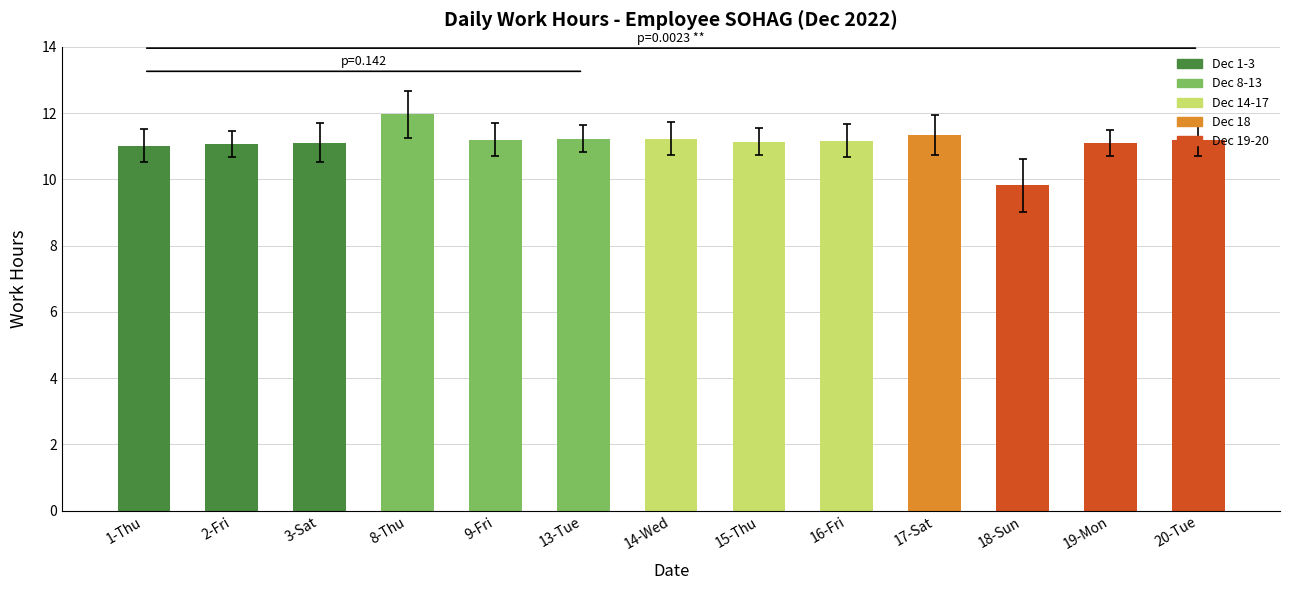

Which category has the highest value across all series?

8-Thu